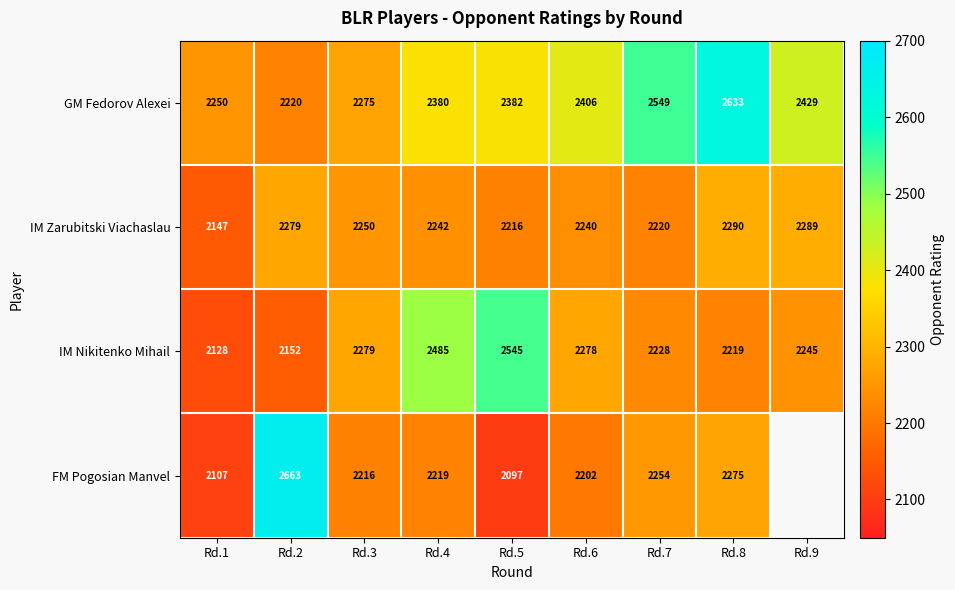

Is the value of GM Fedorov Alexei at Rd.2 greater than the value of IM Zarubitski Viachaslau at Rd.6?

No